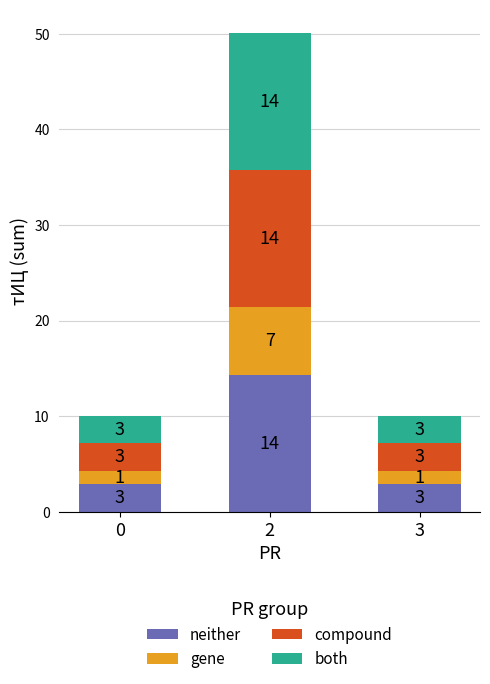

True or false: compound has a value of 14.3 at 2.

True